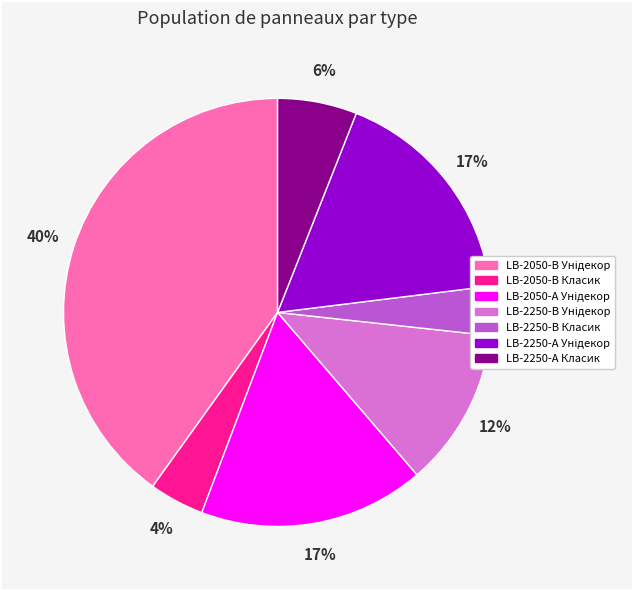

Does any single category account for the majority?

No